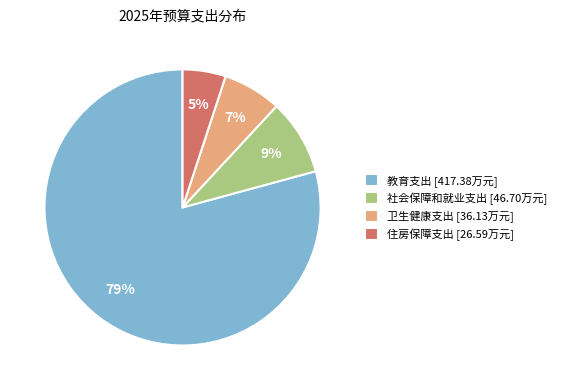

Which has a higher value, 住房保障支出 [26.59万元] or 教育支出 [417.38万元]?

教育支出 [417.38万元]